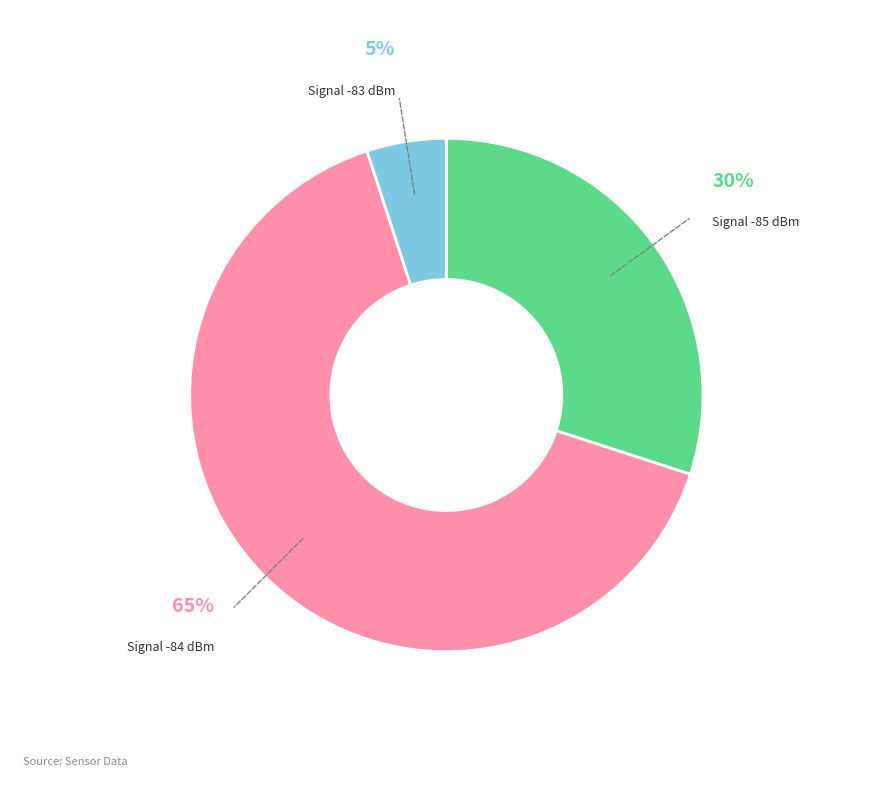

To the nearest percent, what is the difference between the largest and smallest slice percentages?

60%